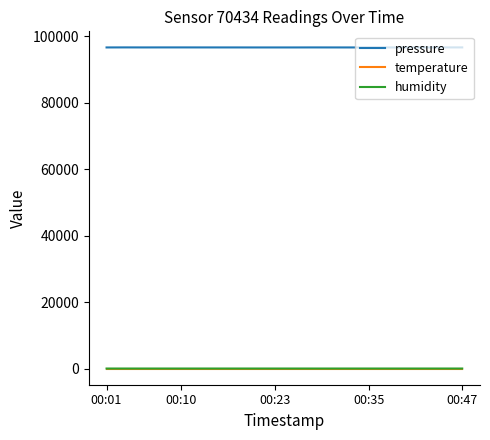

Which series has the widest spread of values?

pressure